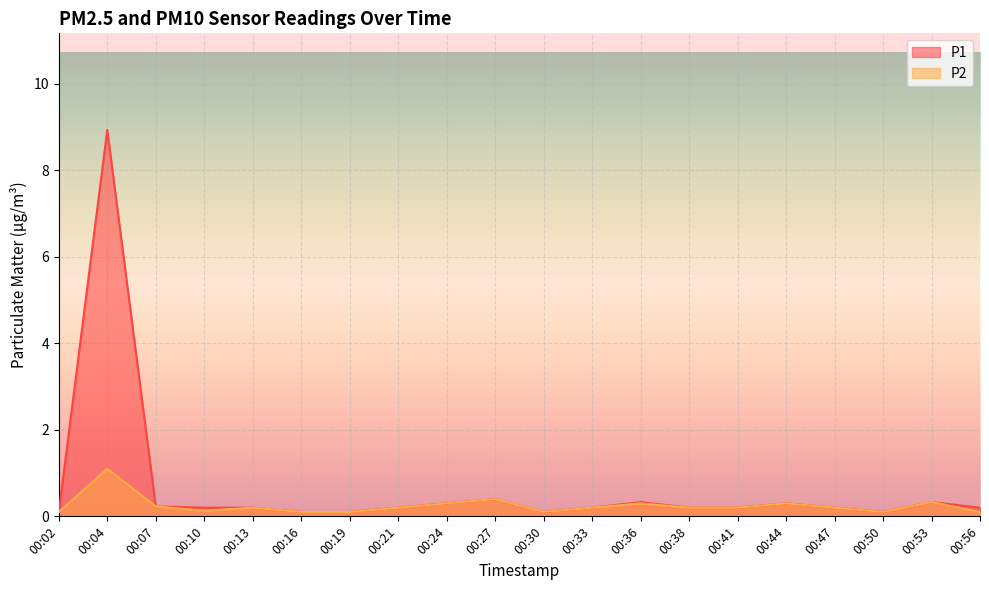

What is the difference between the P1 values at 00:24 and 00:19?

0.2